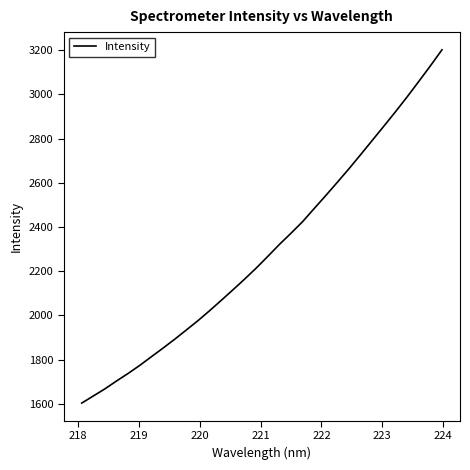

True or false: there are more than 1 points higher than both neighbors.

False